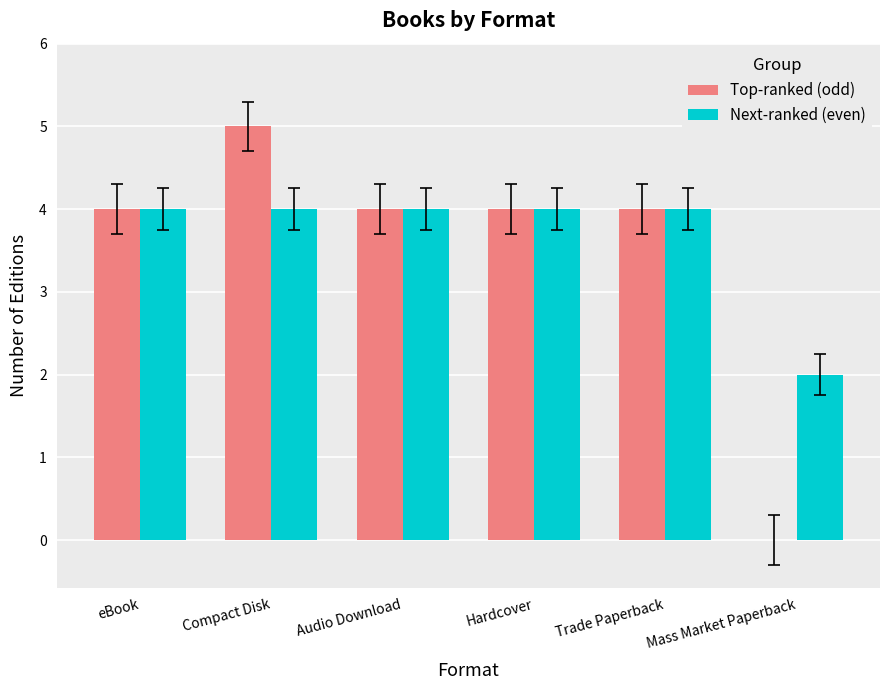

Between Audio Download and Mass Market Paperback, which series saw the biggest shift?

Top-ranked (odd)